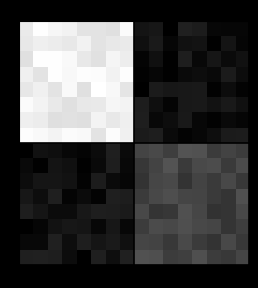

At how many categories does at least one series exceed 30?

8